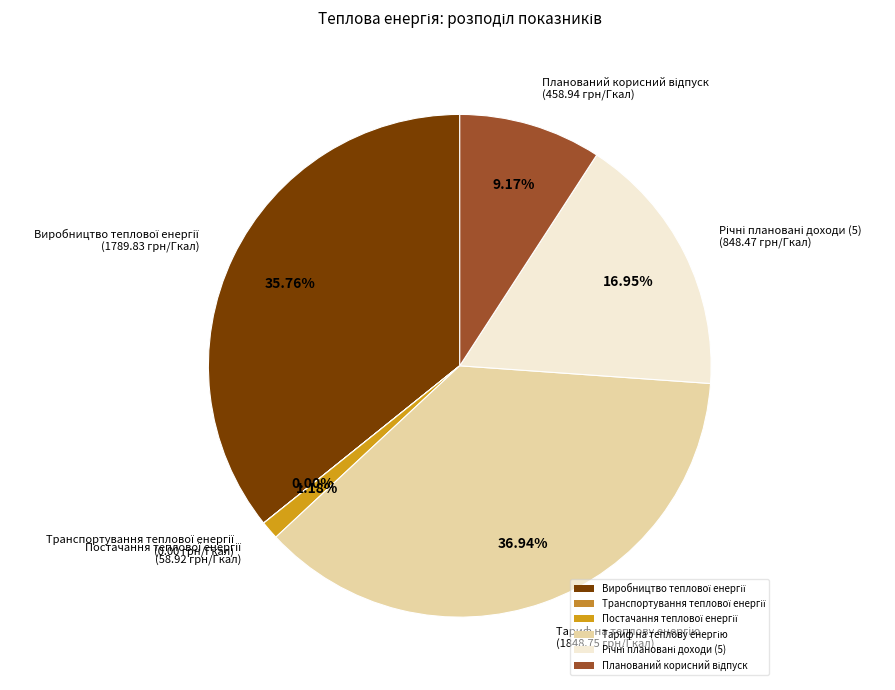

Is there any slice that represents more than half of the pie?

No